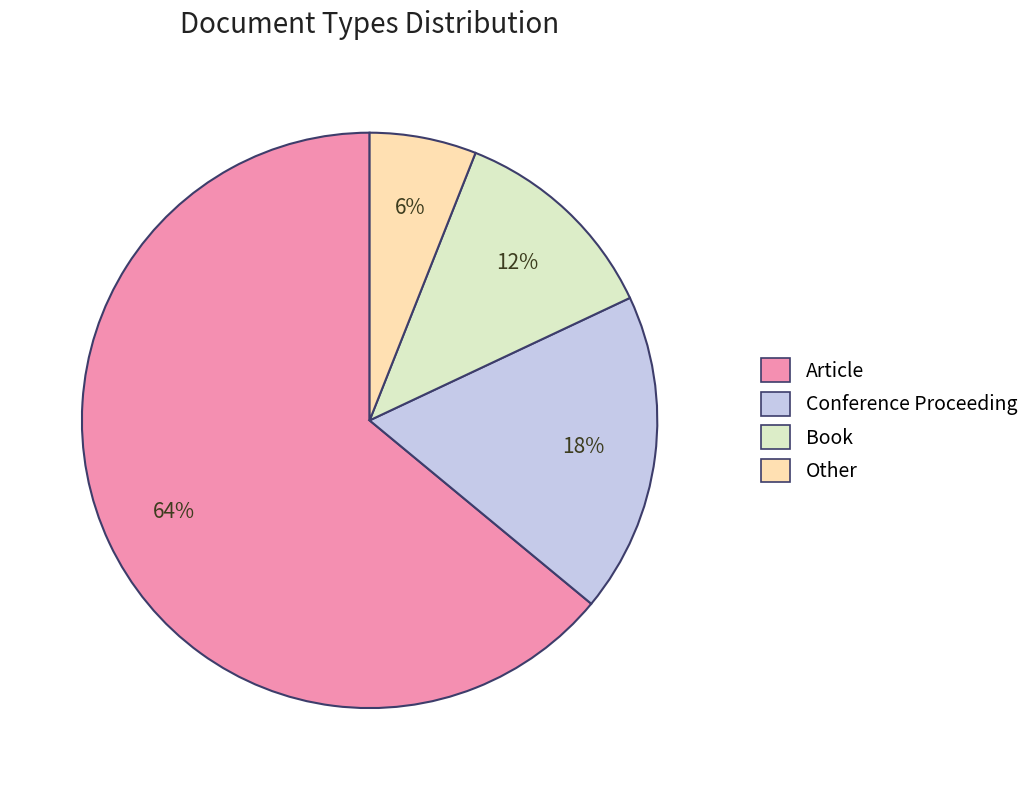

Count the number of slices in the pie.

4